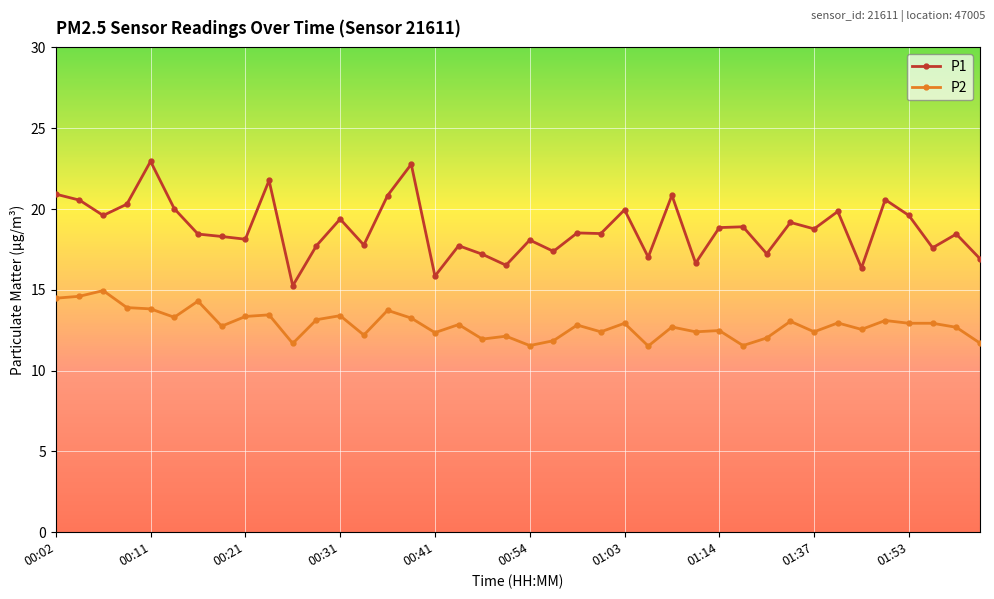

What is the difference between the maximum and minimum values in the P2 series?

3.4